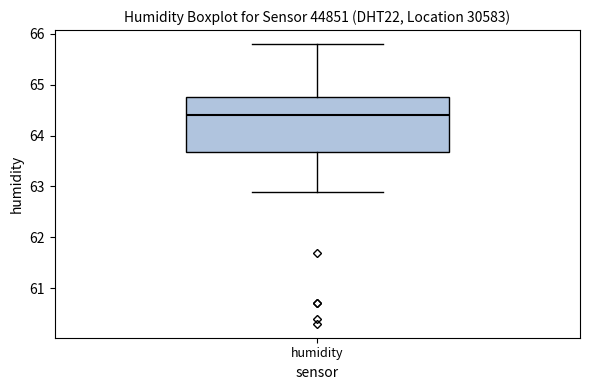

Where is the lower edge of the box for humidity on the y-axis? The values are not printed on the chart, so give them approximately, as read against the axis.

63.7